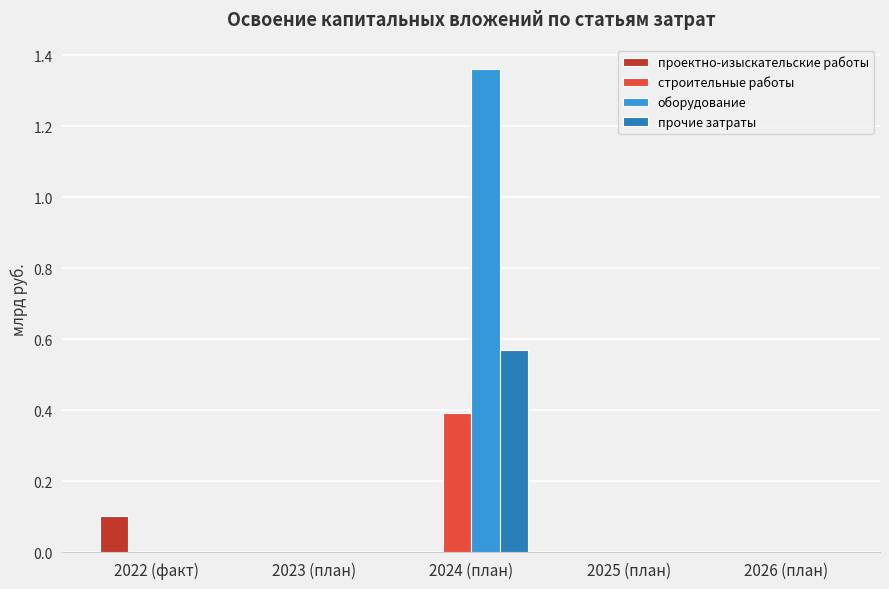

Is it true that прочие затраты equals 0.0 at 2022 (факт)?

True